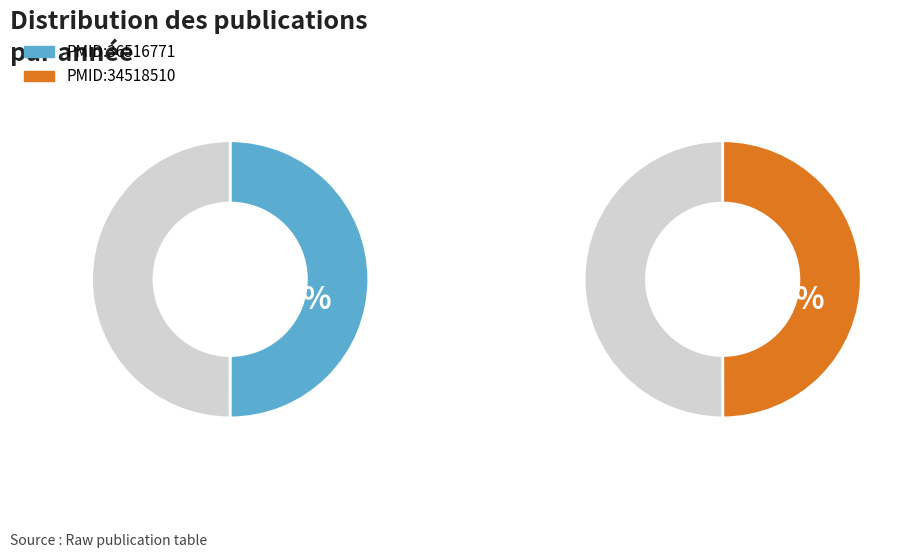

Is it true that PMID:34518510 is 42% of the pie?

False